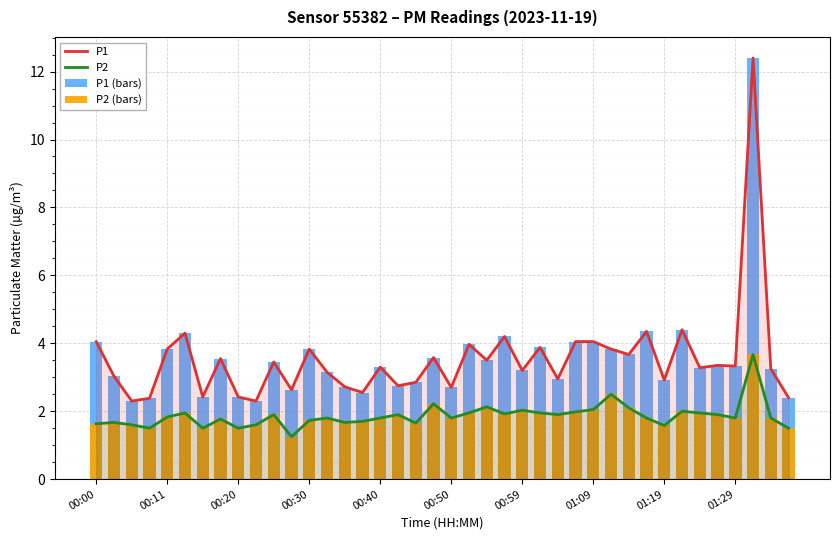

What is the total value across all series at 14?

8.8